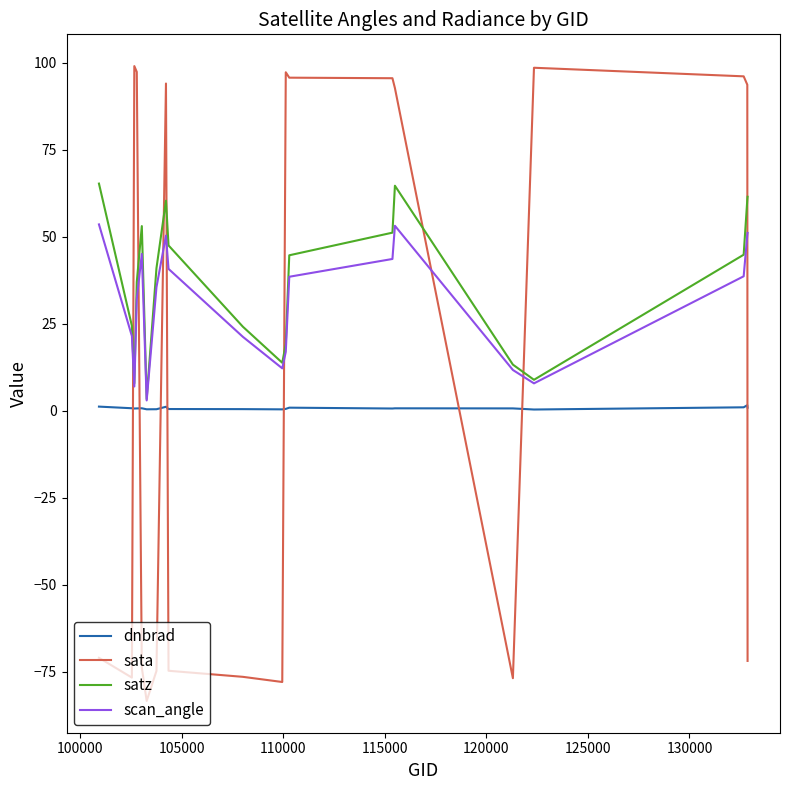

Rank the series by their average value, from lowest to highest.

dnbrad, sata, scan_angle, satz